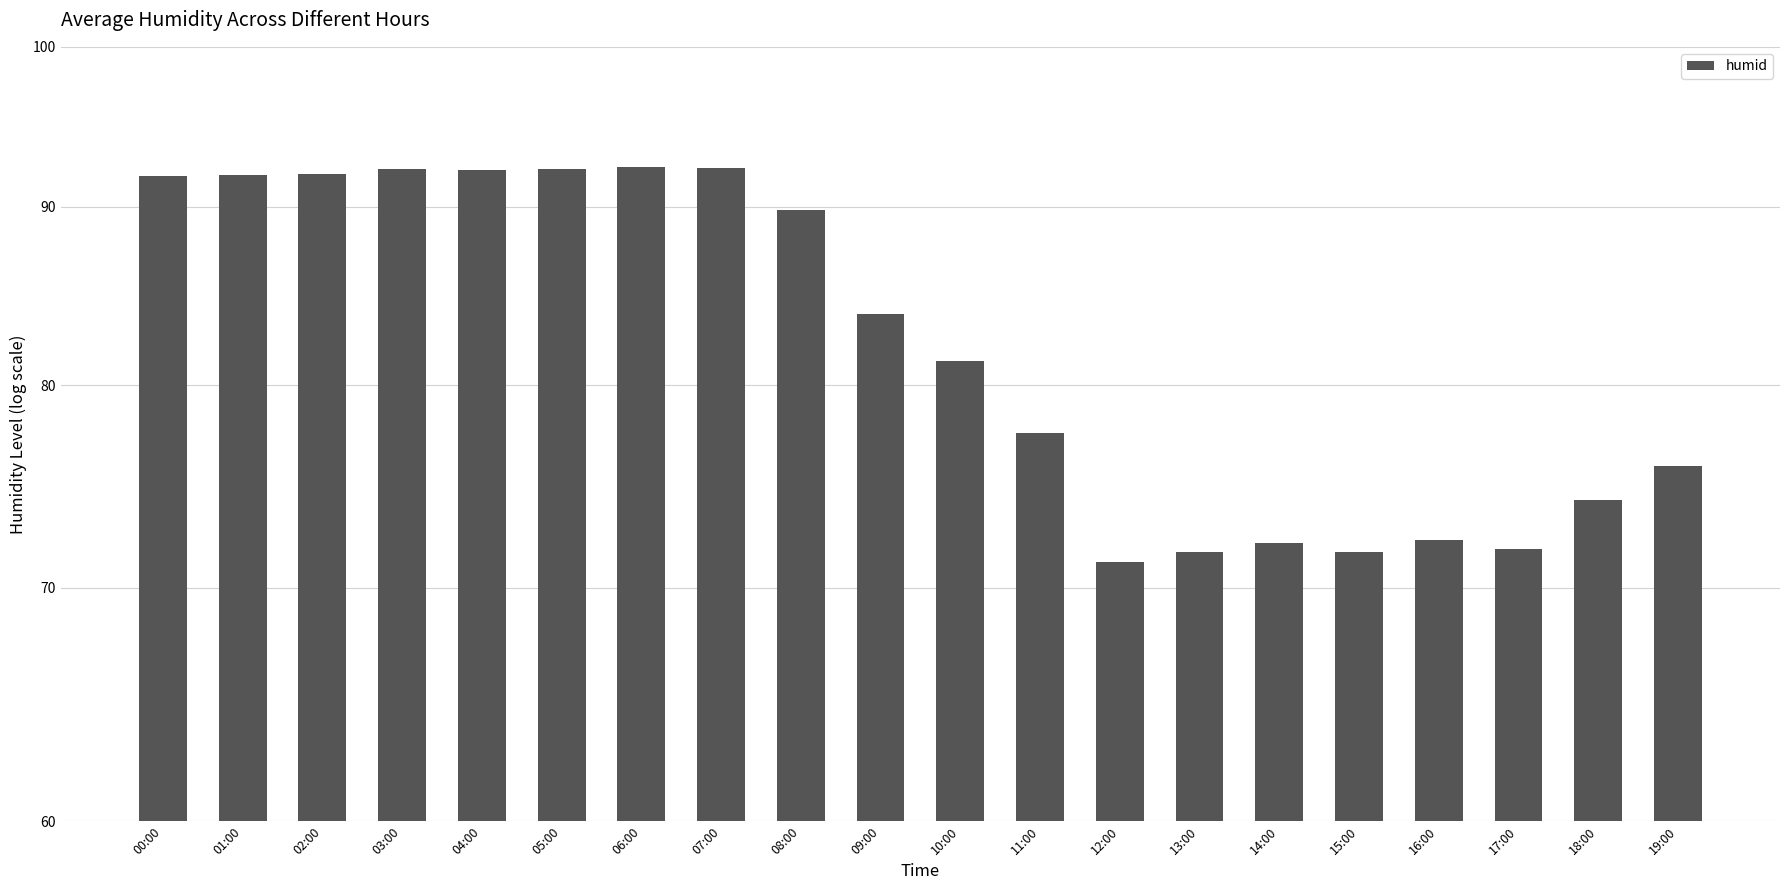

Which has a higher value, 03:00 or 19:00?

03:00